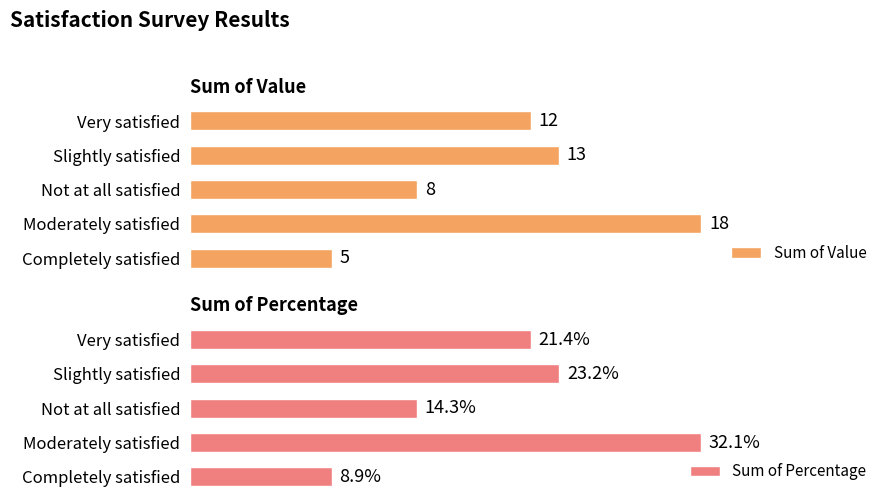

What is the minimum value for Sum of Percentage?

0.1